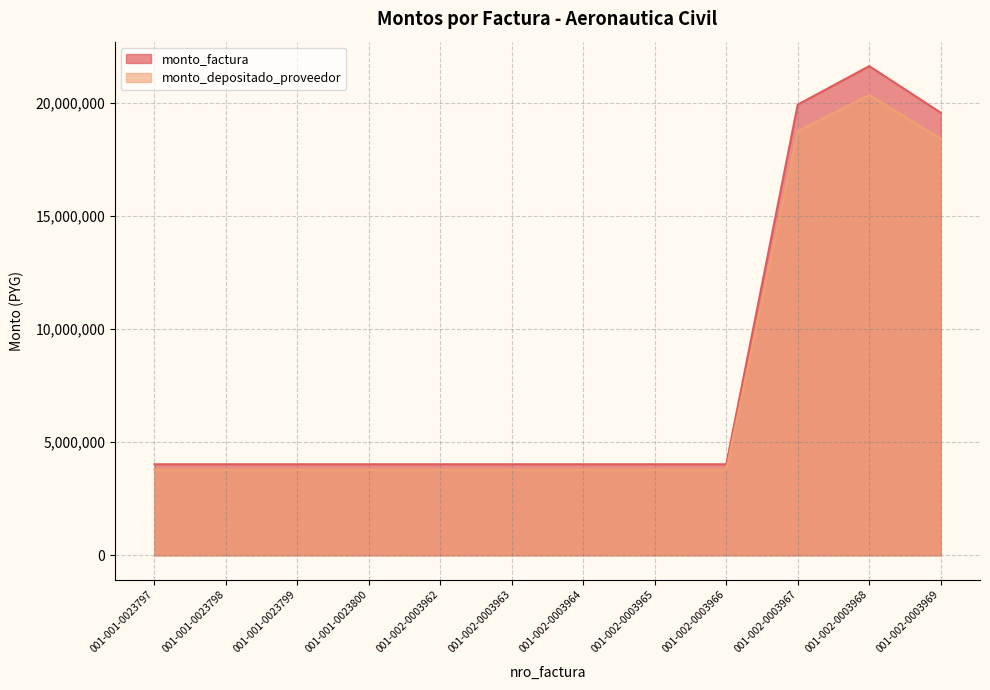

What is the difference between the maximum and minimum values in the monto_depositado_proveedor series?

16556301